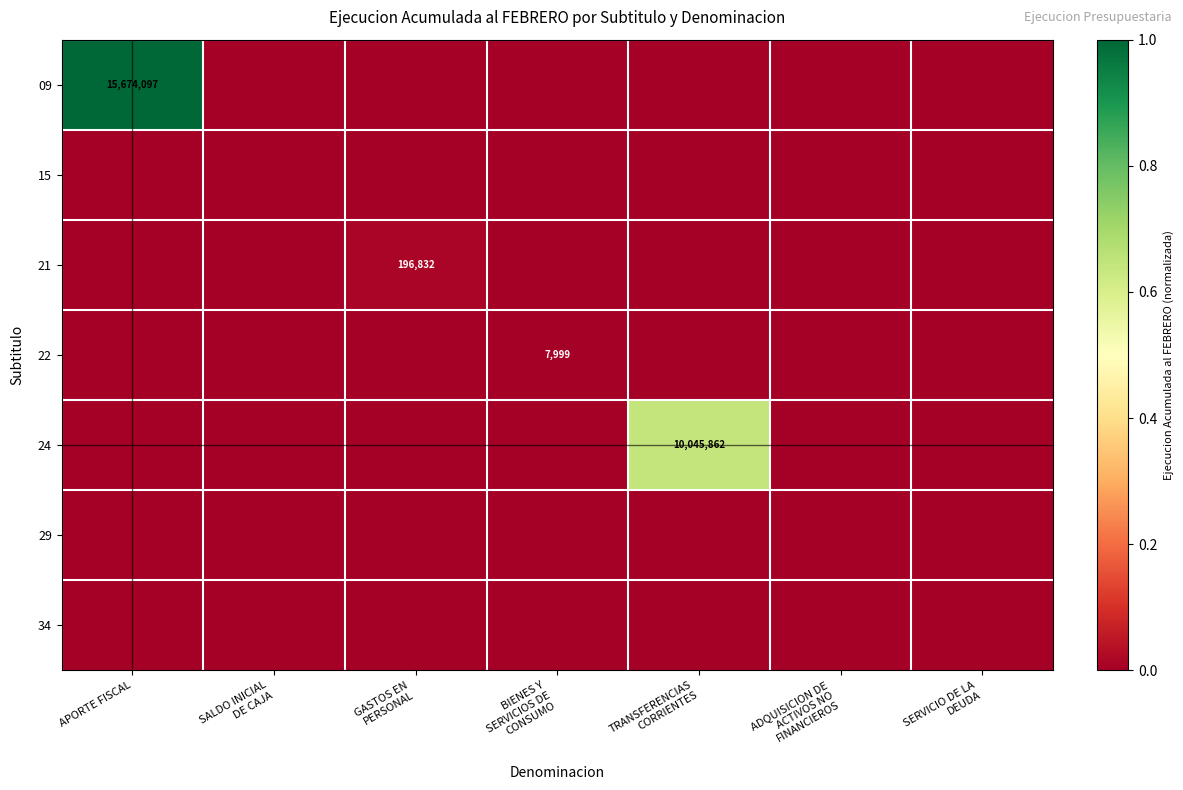

Which category has the lowest value across all series?

SALDO INICIAL
DE CAJA